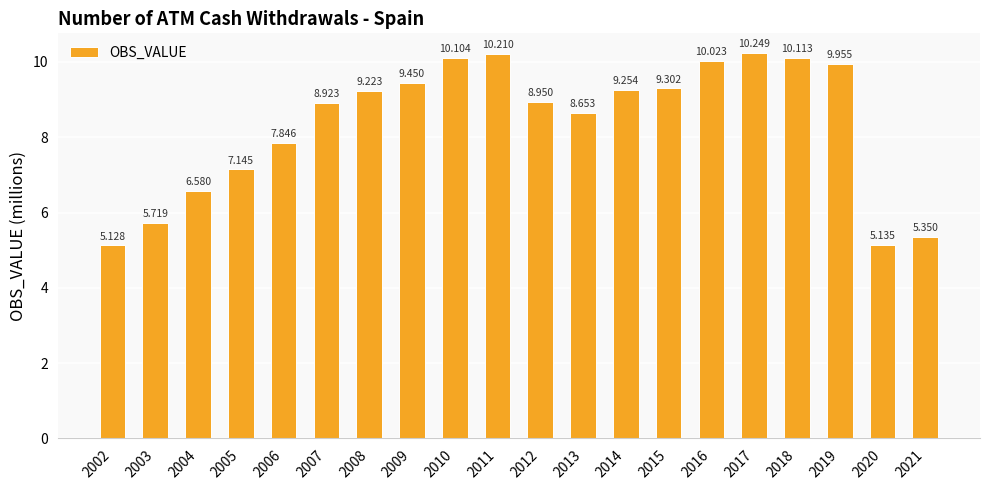

What is the maximum value shown in the chart?

10.2